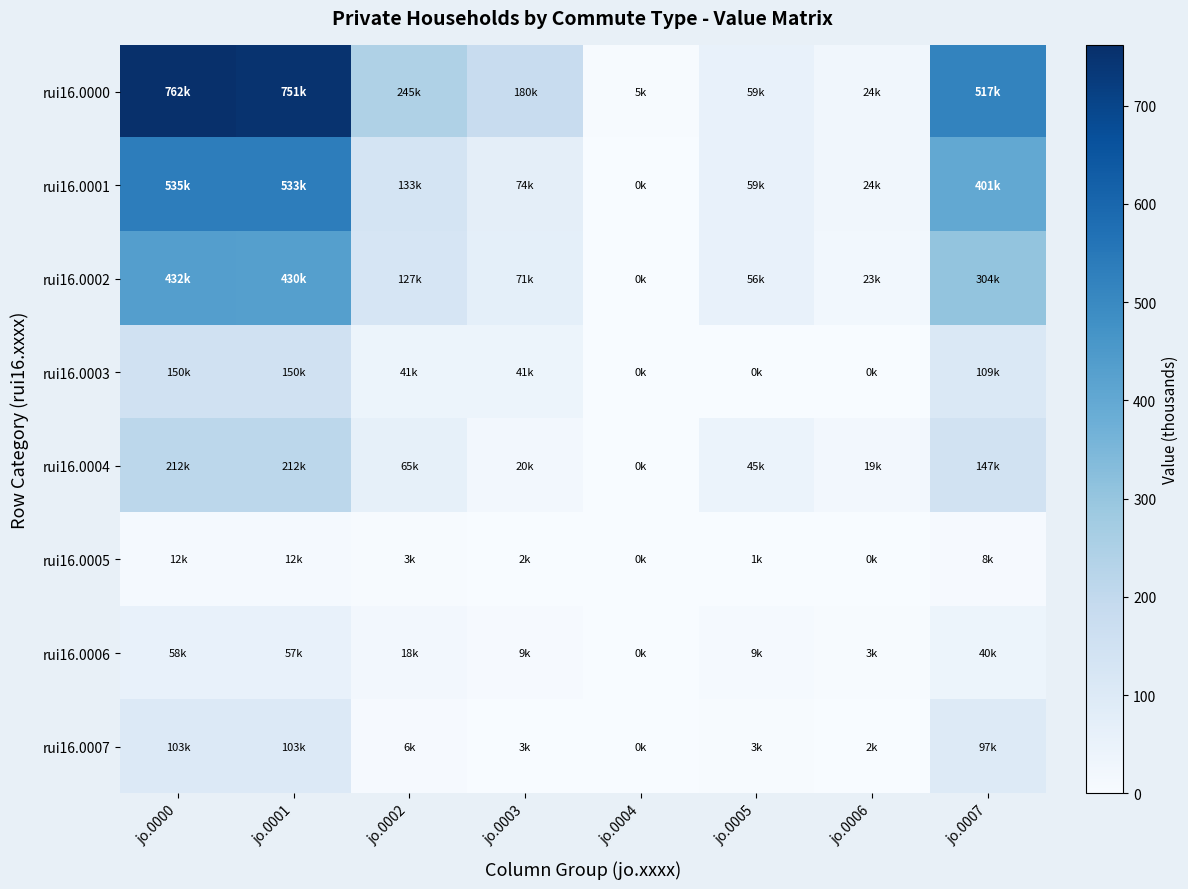

What is the spread (max minus min) of values at jo.0006?

24.4